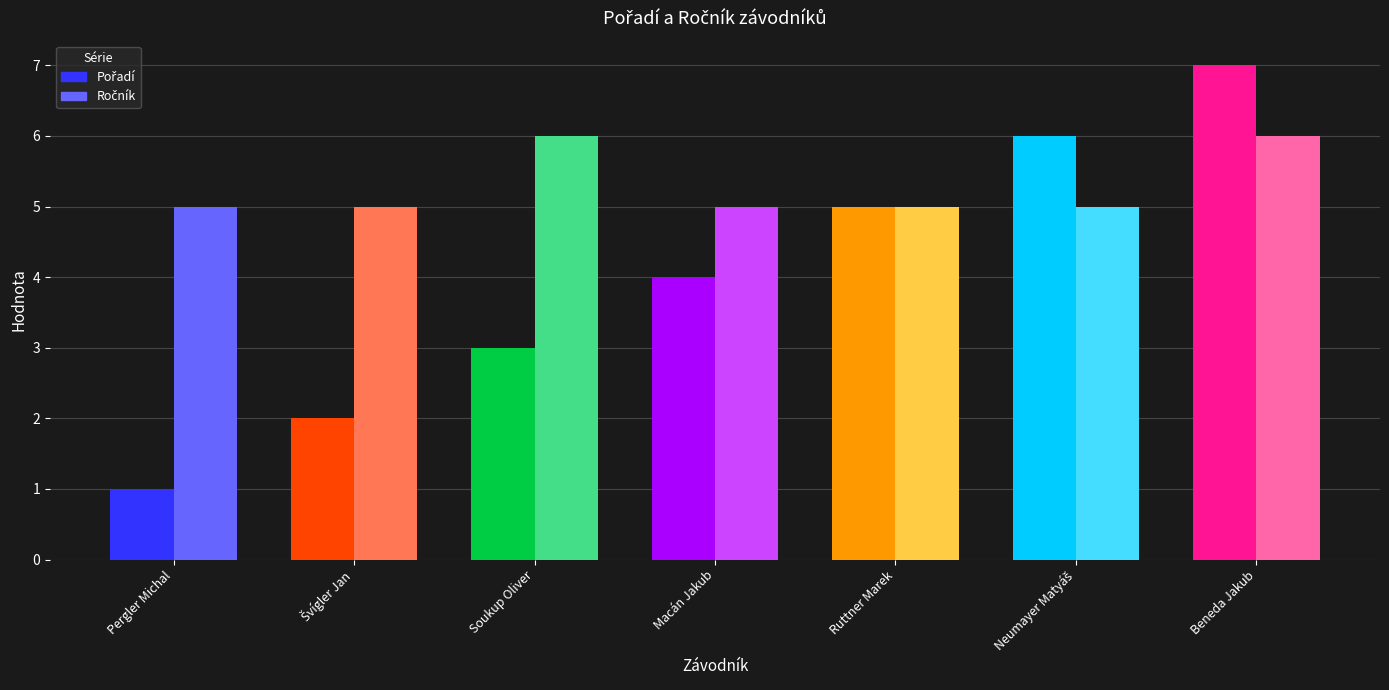

At which category does the chart reach its minimum across all series?

Pergler Michal